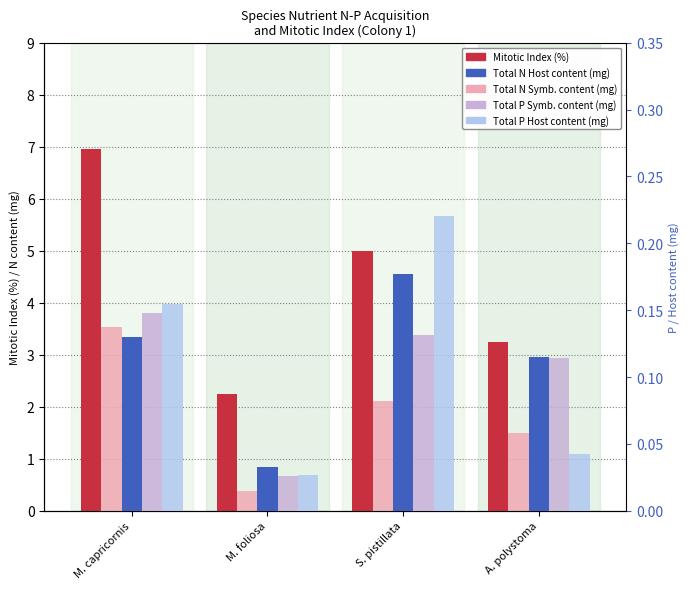

Is the value of Total N Symb. content (mg) at S. pistillata greater than the value of Total P Host content (mg) at M. capricornis?

Yes